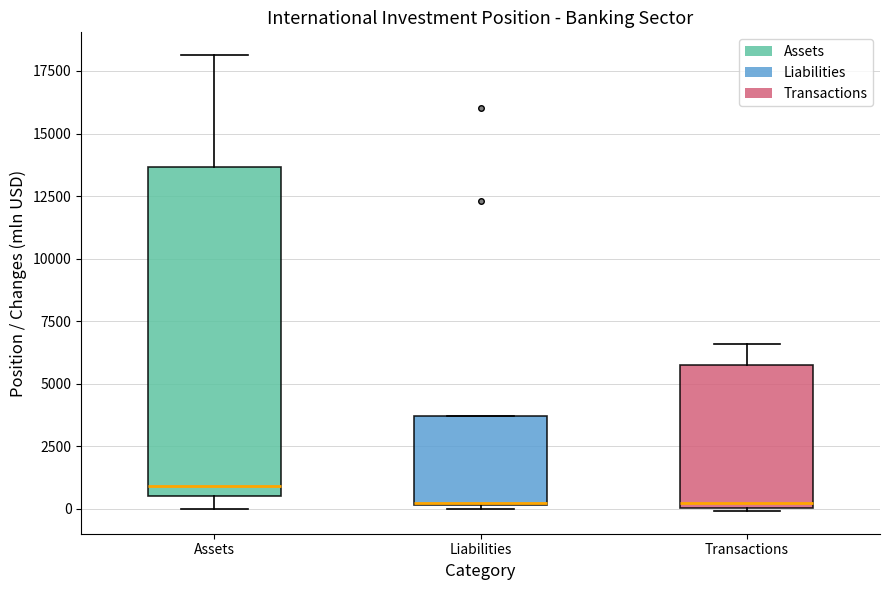

Where is the upper edge of the box for Liabilities on the y-axis? The values are not printed on the chart, so give them approximately, as read against the axis.

3500